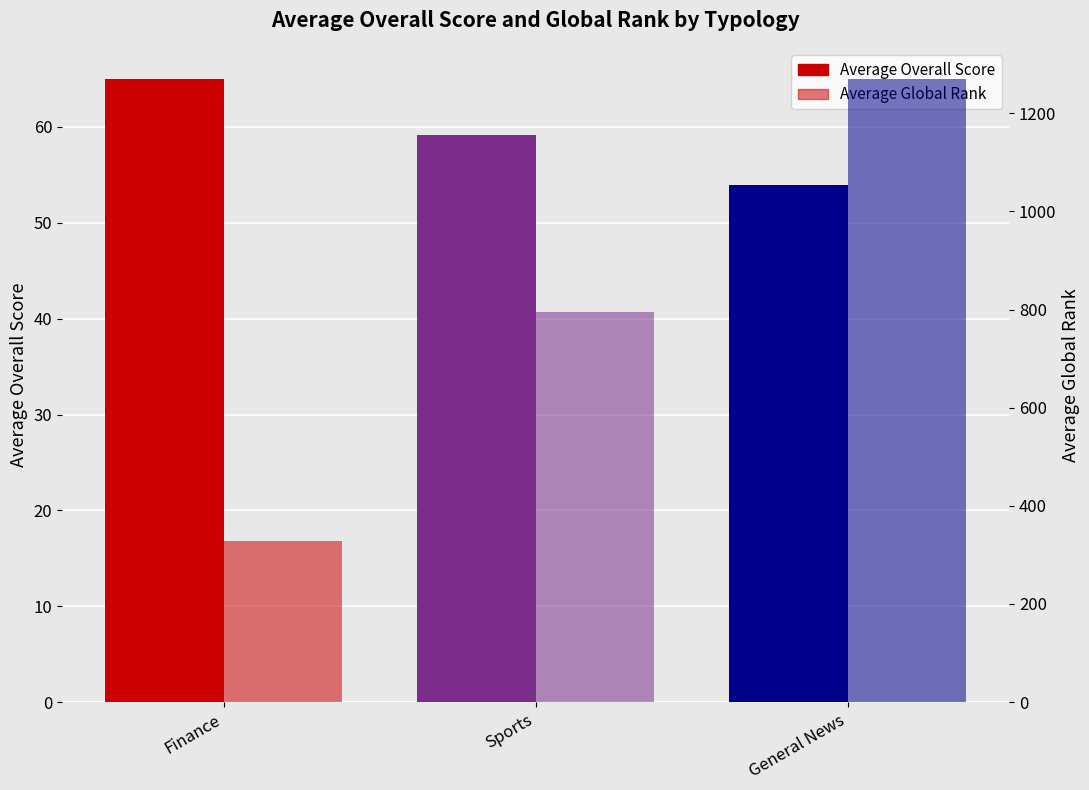

Is it true that Average Global Rank equals 2058.6 at General News?

False